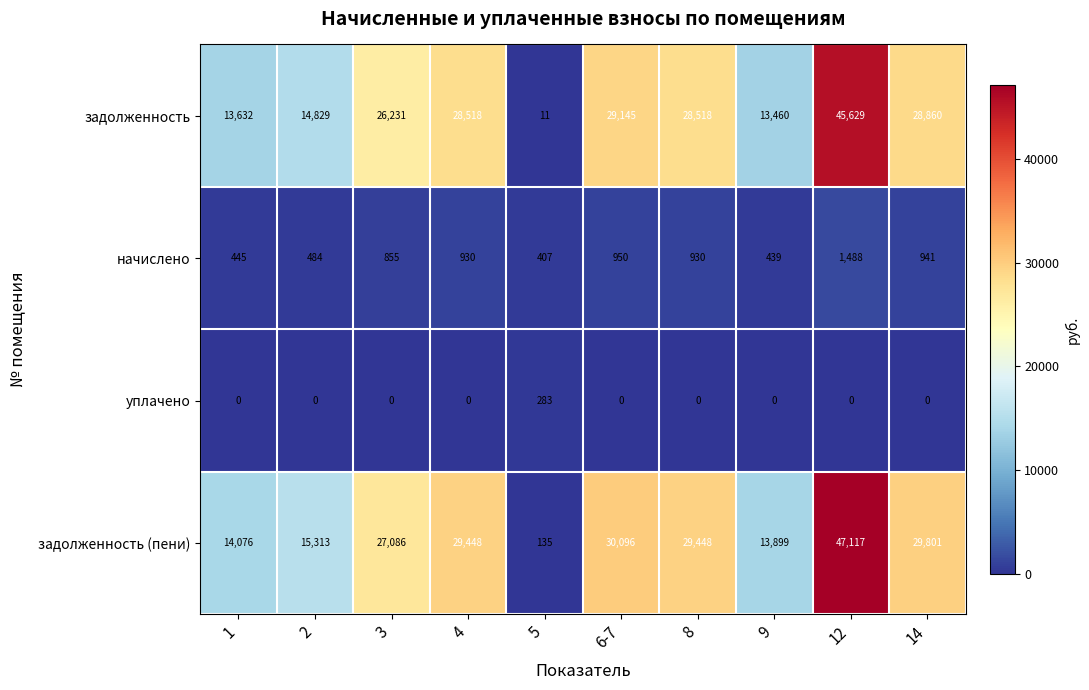

What is the average value of the начислено series?

787